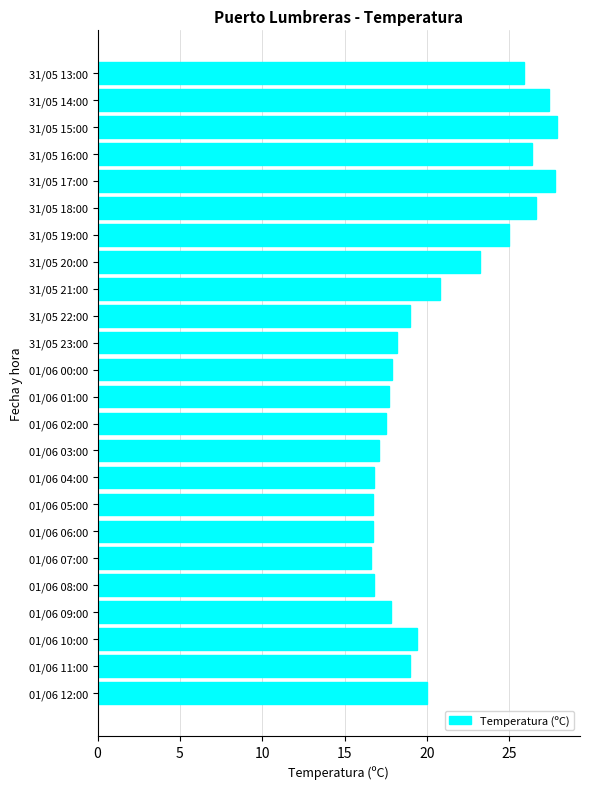

What is the difference between the maximum and second lowest values?

11.2